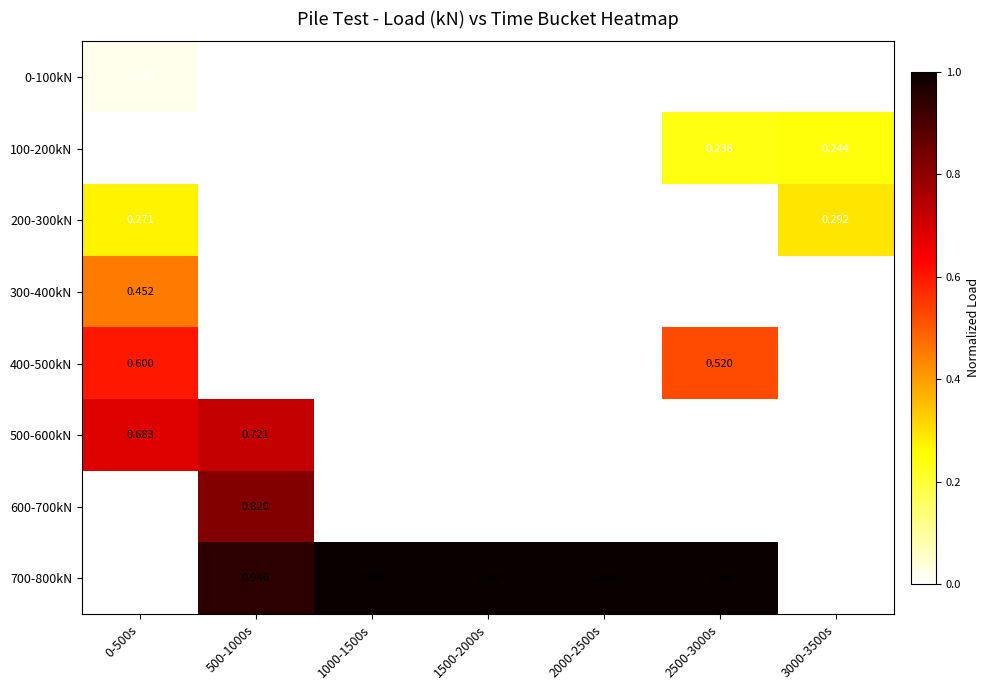

What is the total value across all series at 500-1000s?

2.5